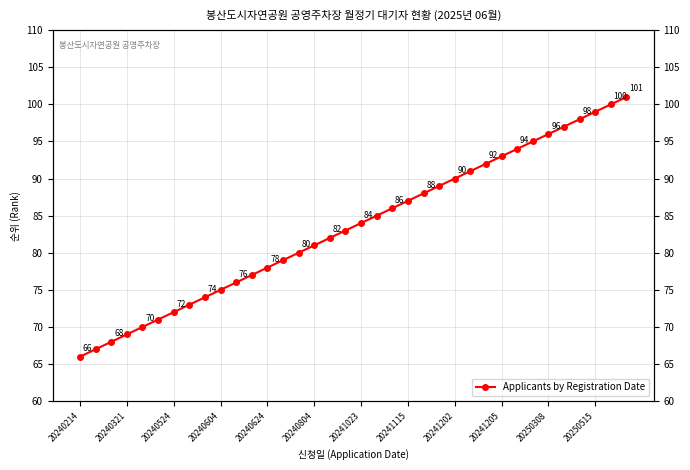

How many lines are shown in the chart?

1